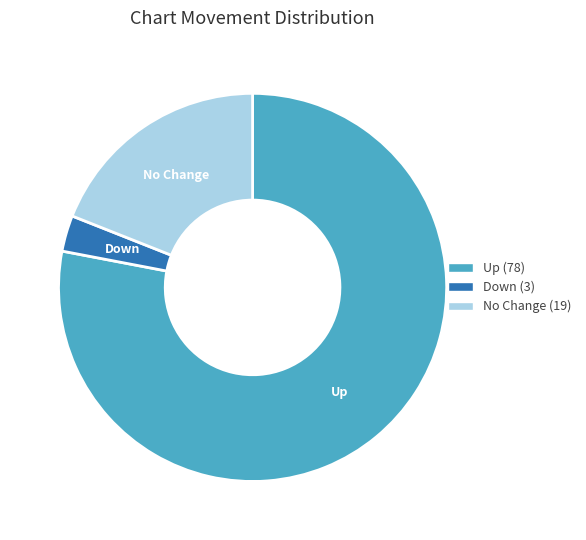

The Up slice represents 78% of the pie. True or false?

True